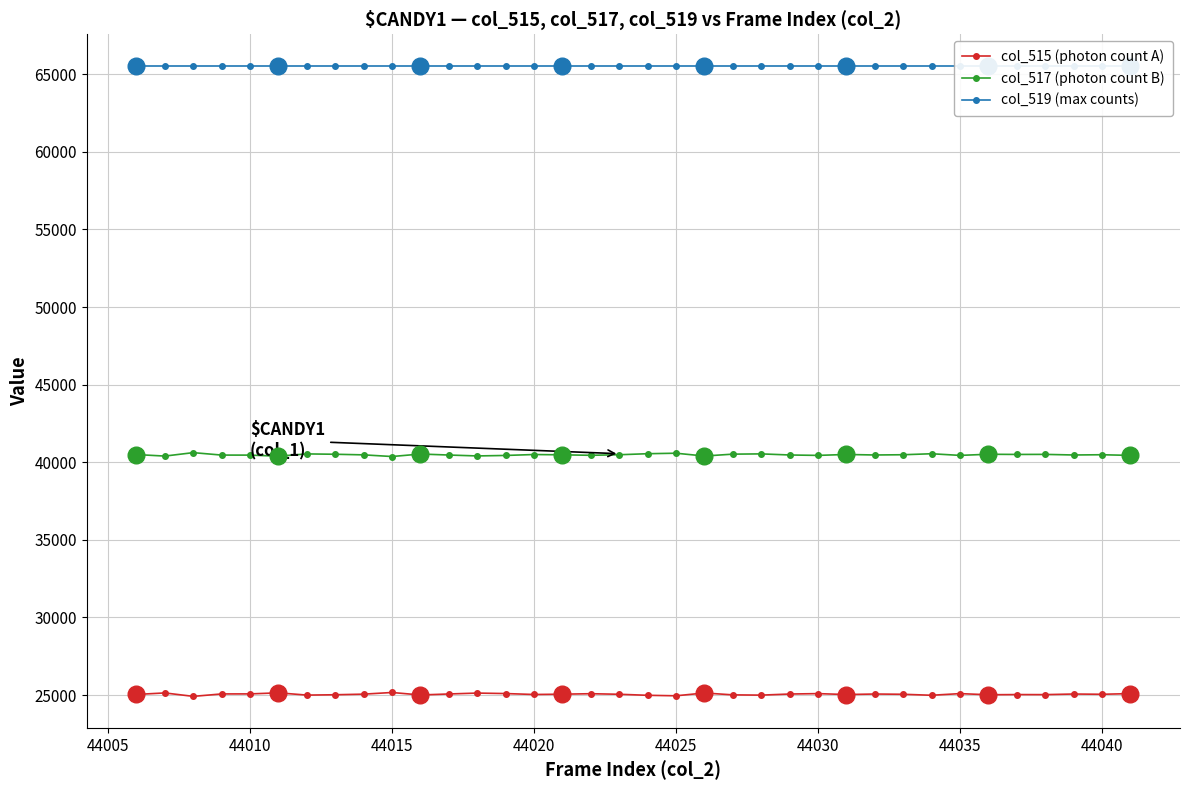

What is the minimum value for col_515 (photon count A)?

24917